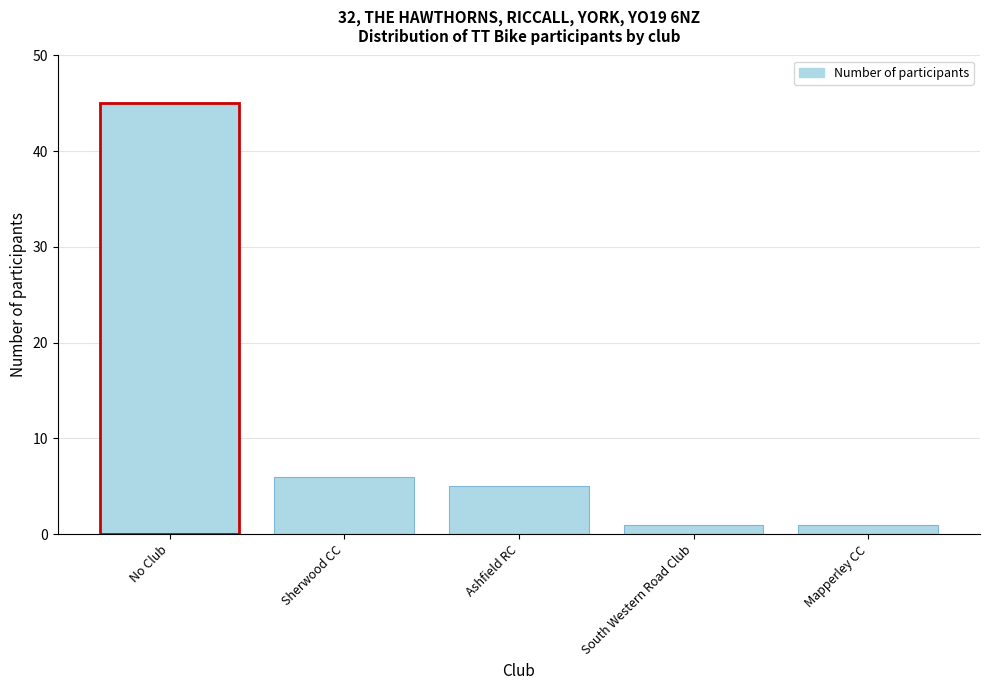

Reading left to right, list all the values displayed in this chart.

45	6	5	1	1